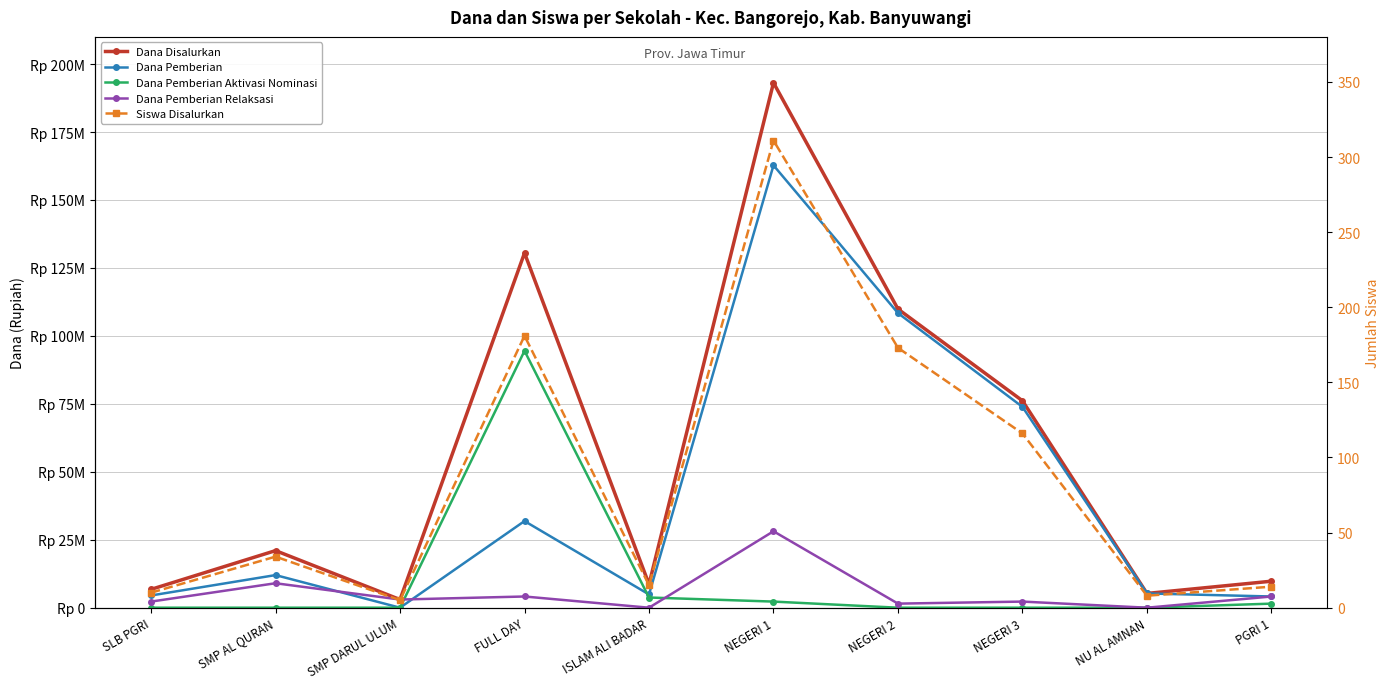

How many interior local peaks does the Dana Pemberian Aktivasi Nominasi series have?

1